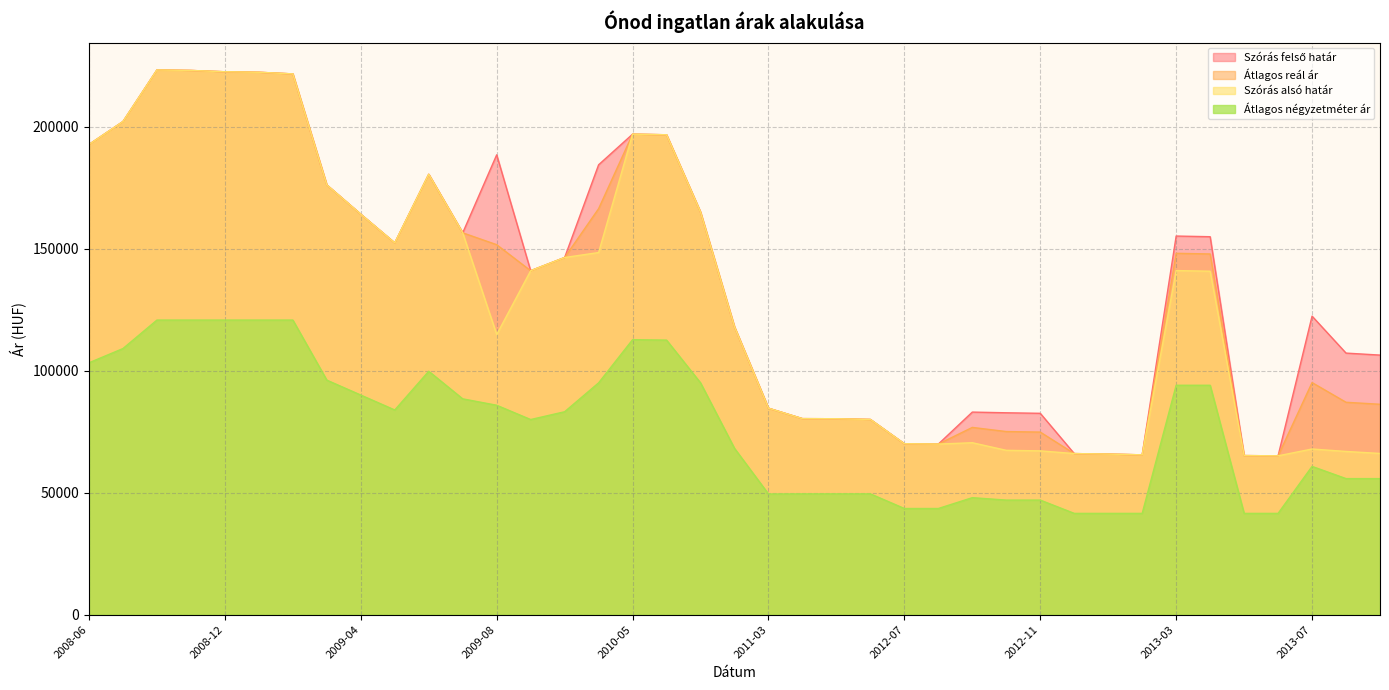

In Átlagos reál ár, how many points are higher than both neighbors (excluding endpoints)?

6